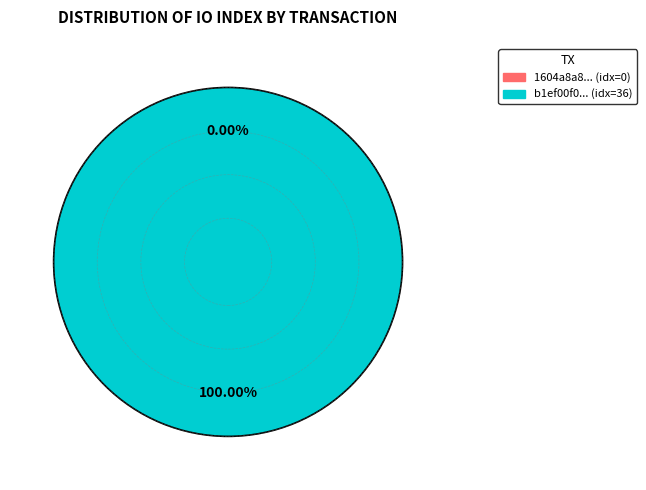

How many slices are in this pie chart?

2